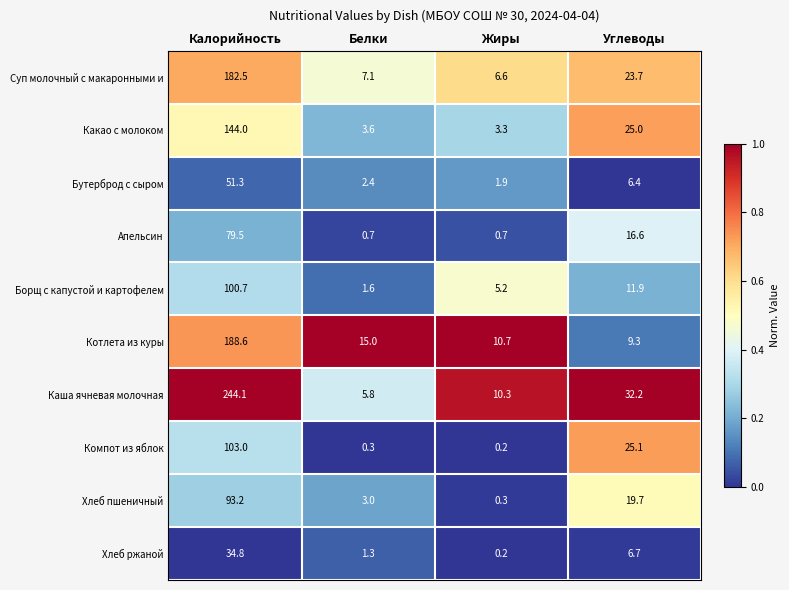

The value of Какао с молоком at Жиры is 5.4. True or false?

False